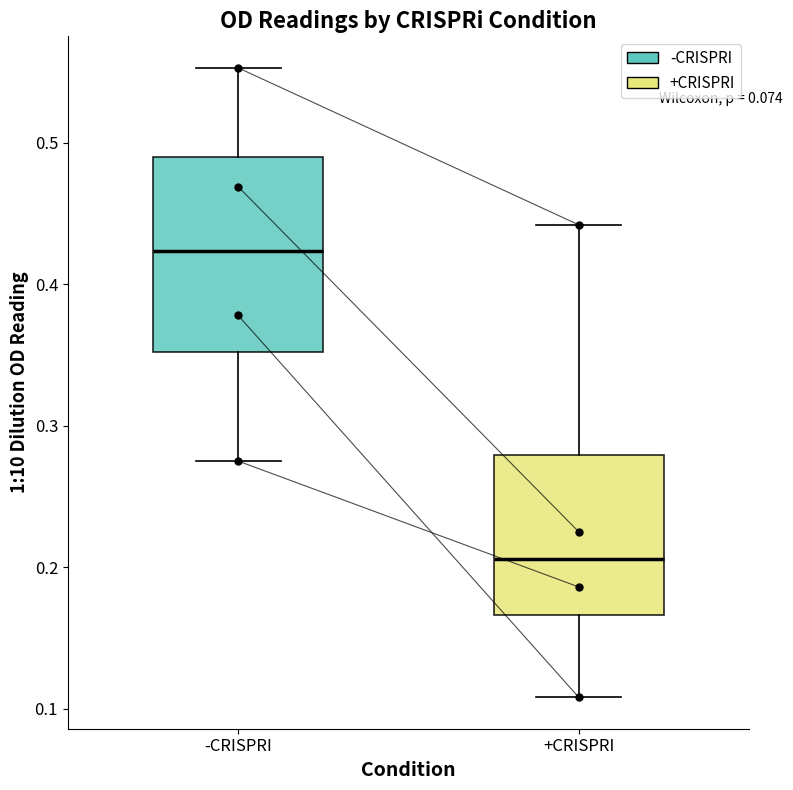

Which box's median line is the highest?

-CRISPRI